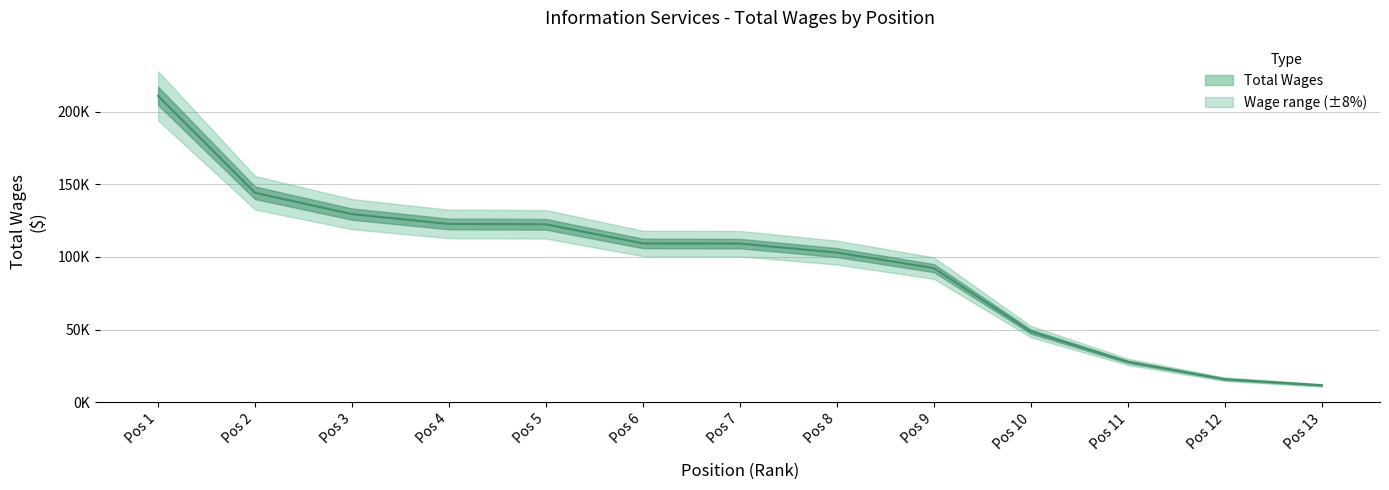

Which label corresponds to the smallest value in the chart?

Pos 13